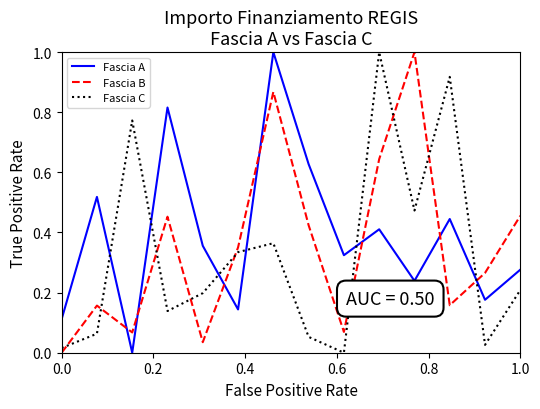

How many values in Fascia B are above zero?

13